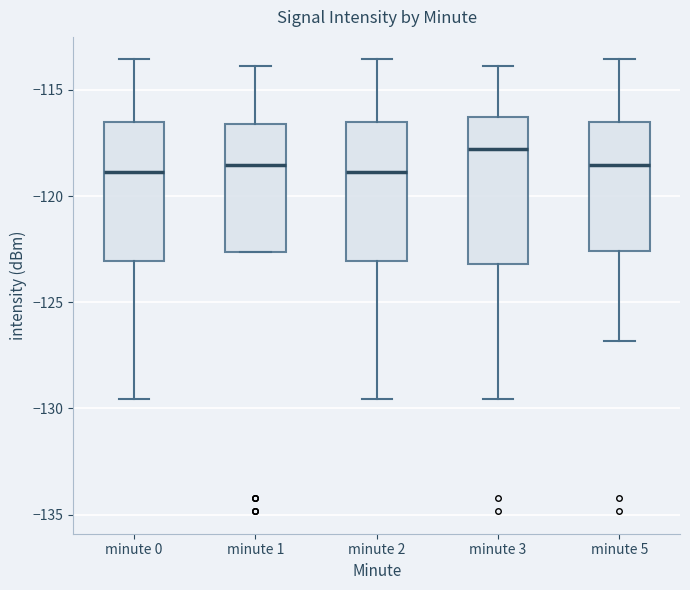

Where is the lower edge of the box for minute 3 on the y-axis? The values are not printed on the chart, so give them approximately, as read against the axis.

-123.0